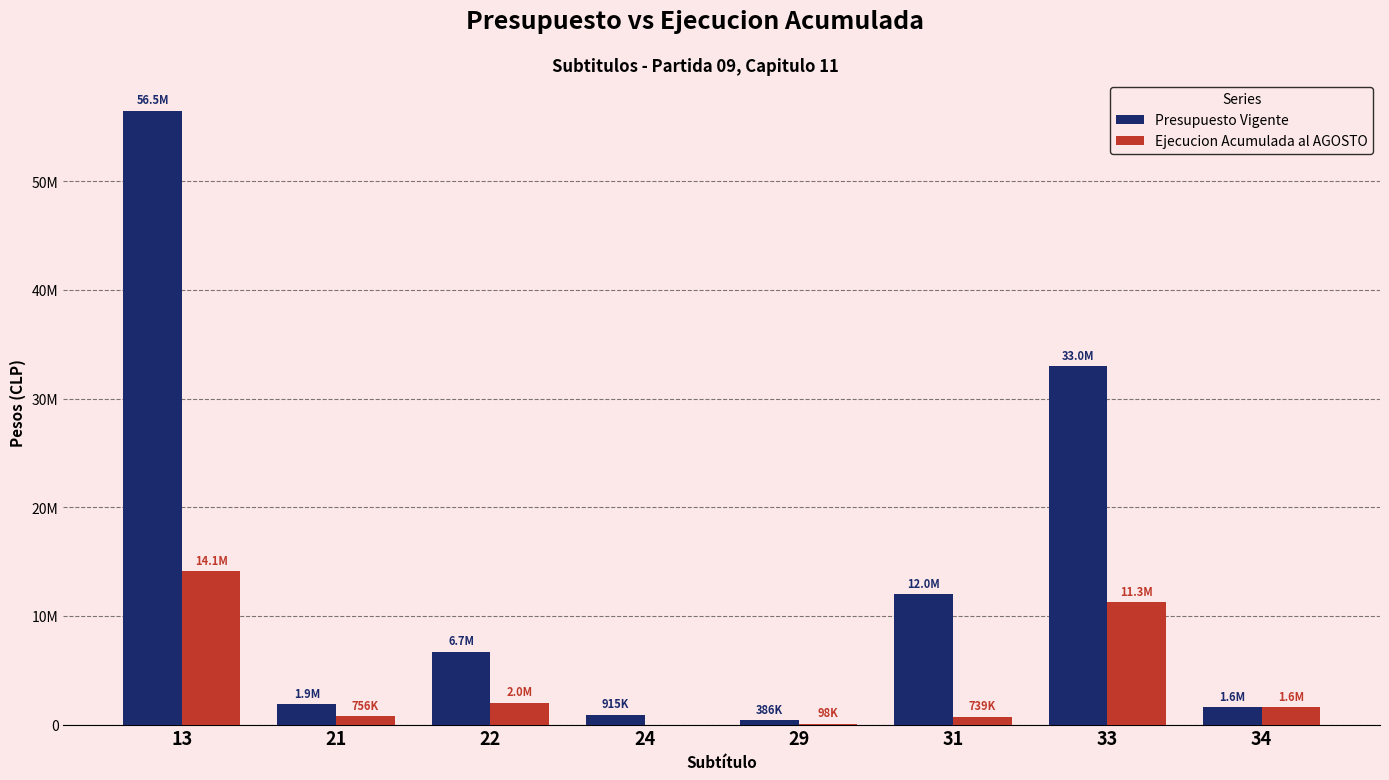

At which label is Presupuesto Vigente closest to 28442832?

33